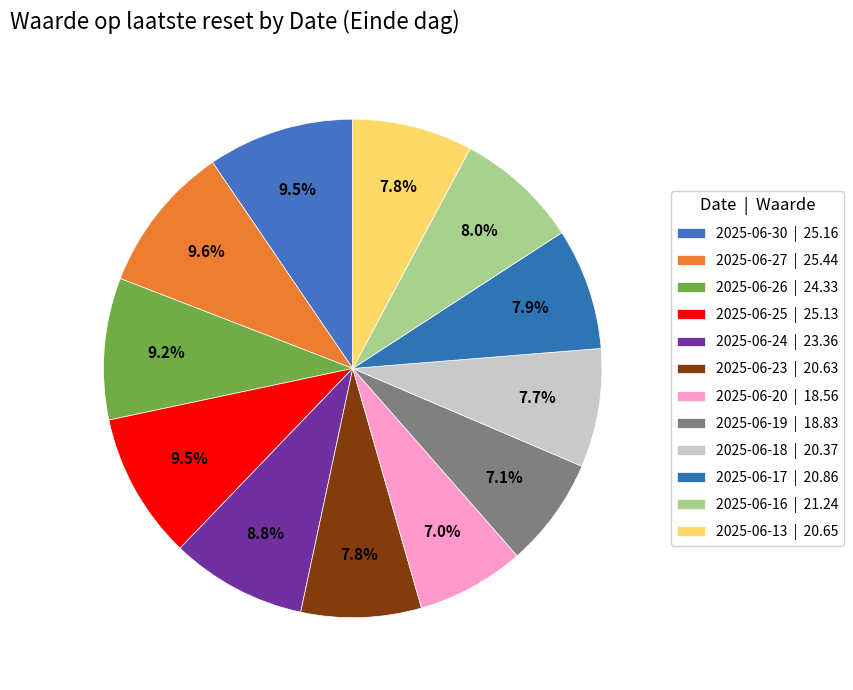

How many segments does this pie chart have?

12